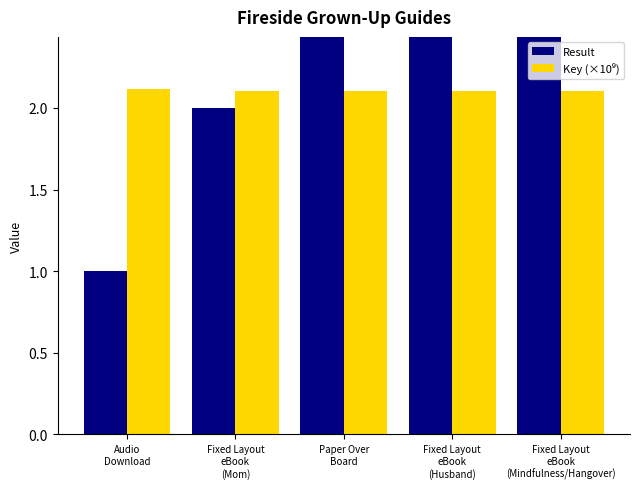

Rank the series by their maximum value, from lowest to highest.

Key (×10⁹), Result